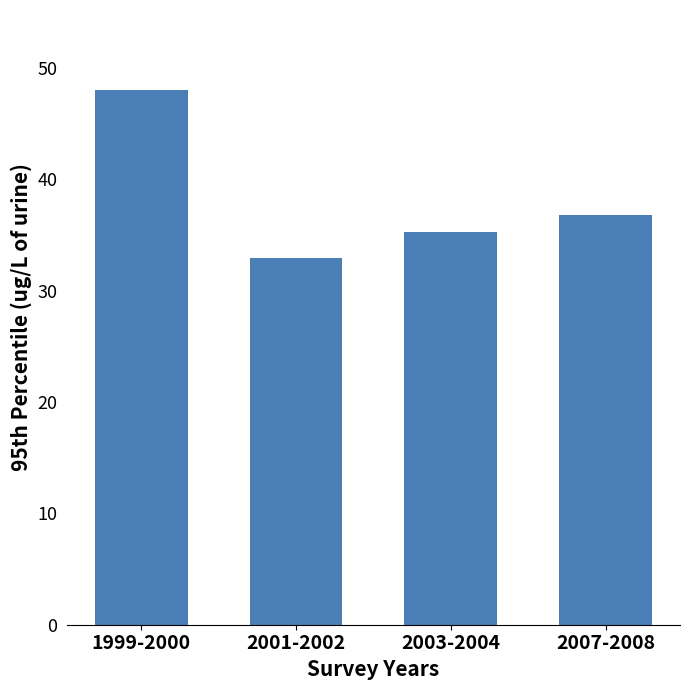

What is the difference between the maximum and minimum values?

15.1